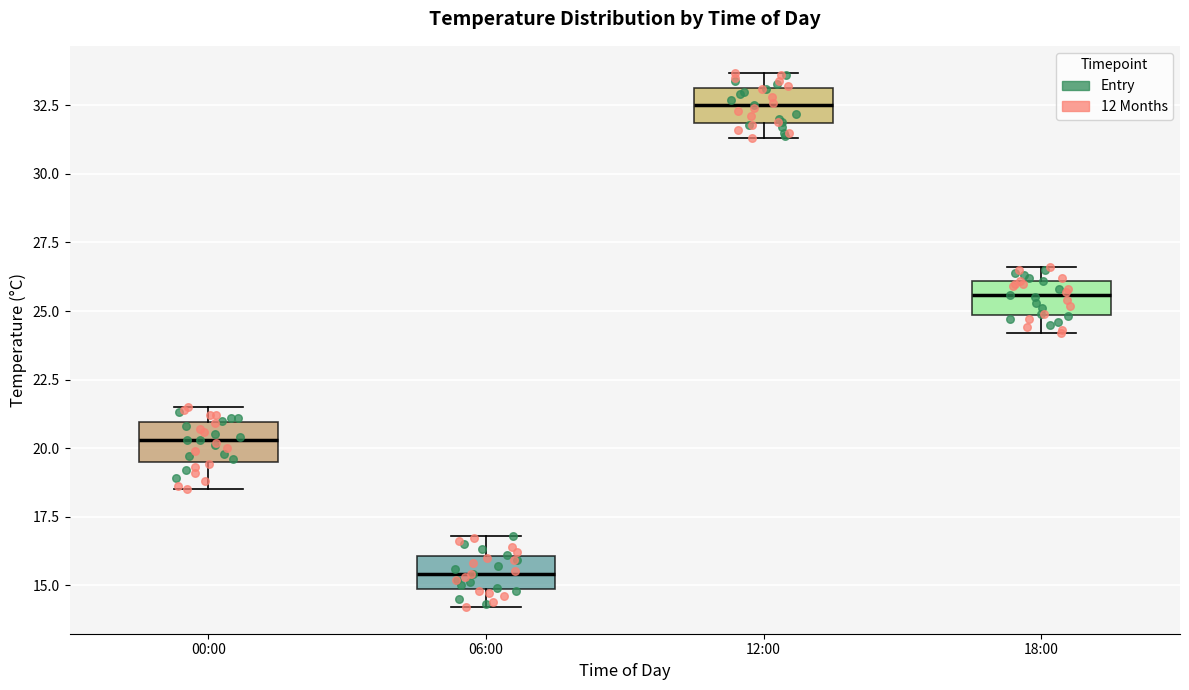

Reading left to right, transcribe this box plot: for each box, give where its median line is, the range the box spans, and where its two whiskers end, as read against the y-axis. The values are not printed on the chart, so give them approximately, as read against the axis.

00:00: median 20.5, box 19.5 to 21.0, whiskers 18.5 to 21.5
06:00: median 15.5, box 15.0 to 16.0, whiskers 14.0 to 17.0
12:00: median 32.5, box 32.0 to 33.0, whiskers 31.5 to 33.5
18:00: median 25.5, box 25.0 to 26.0, whiskers 24.0 to 26.5